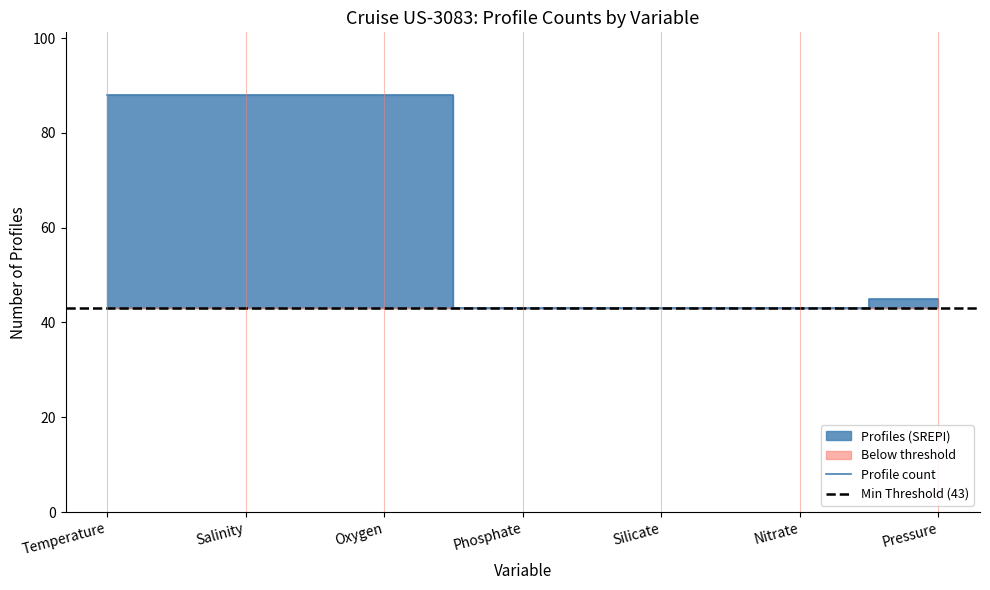

True or false: Temperature and Salinity intersect in this chart.

False